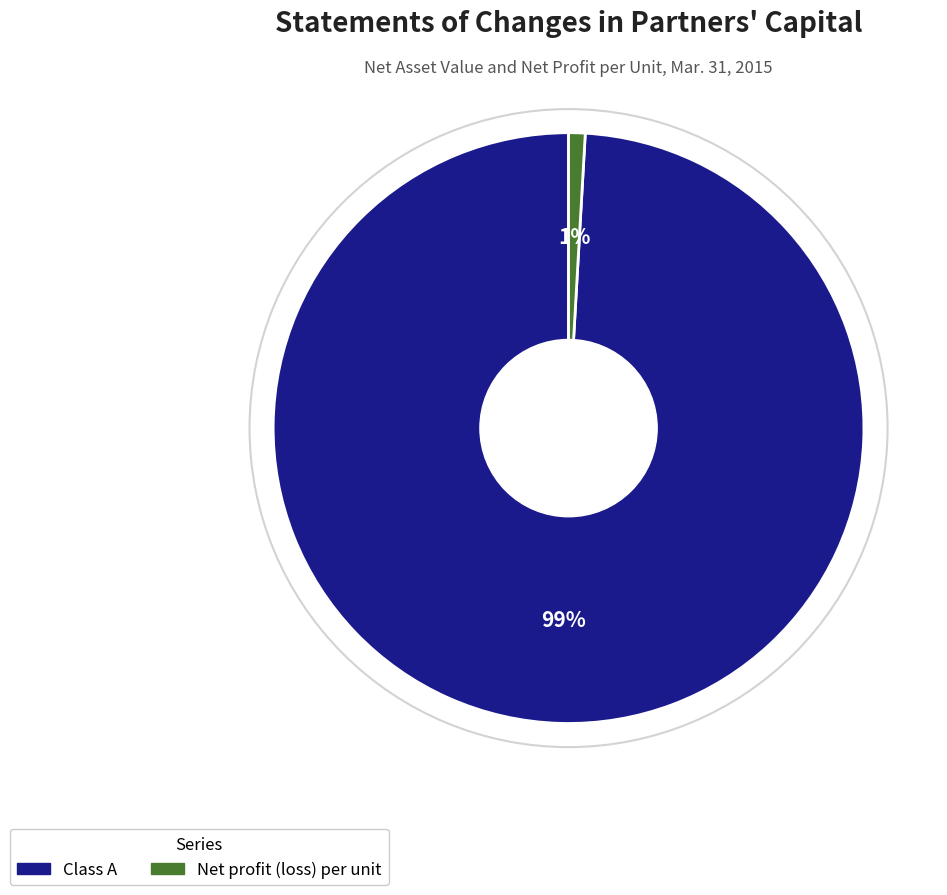

Is it true that Net profit (loss) per unit is 1% of the pie?

True